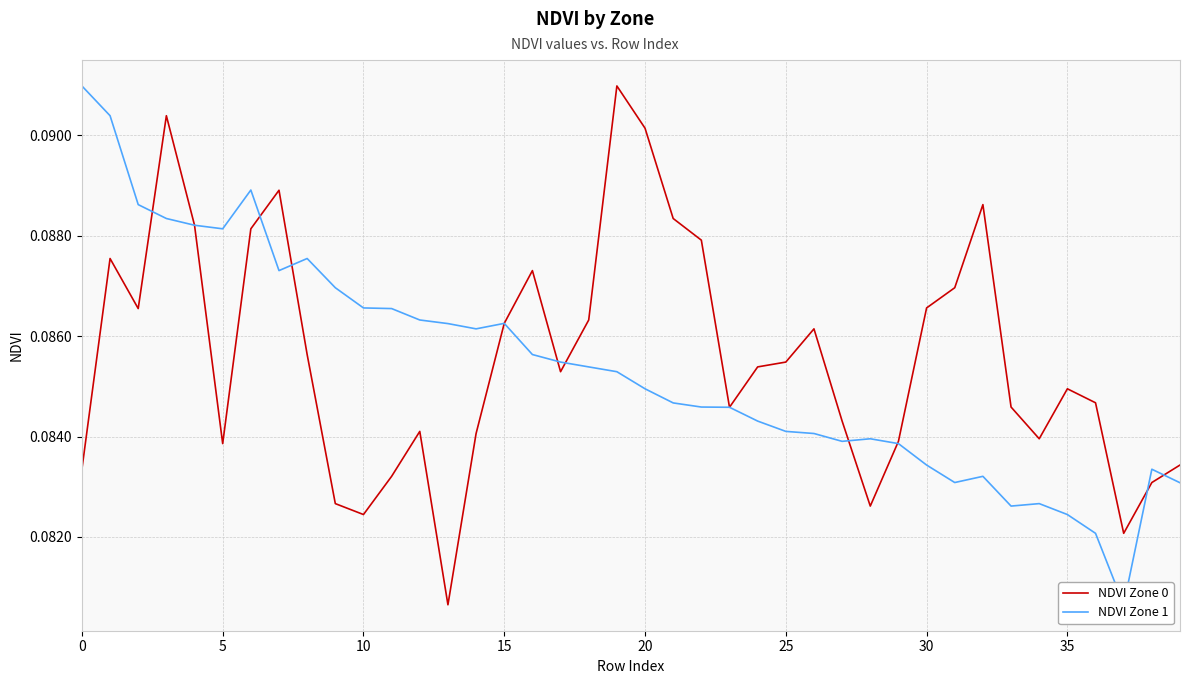

Read the NDVI Zone 1 value at 22.

0.1